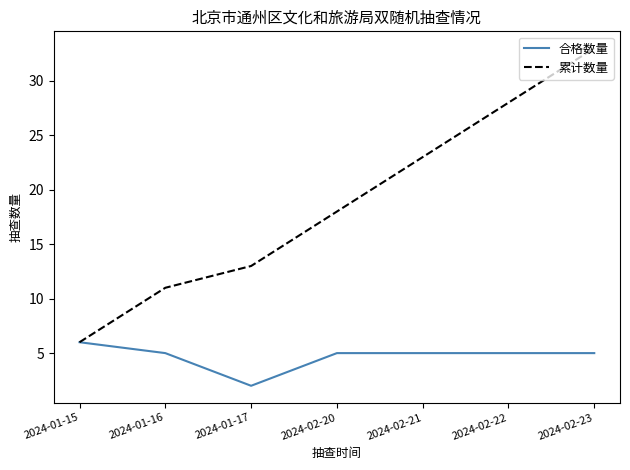

Which series has the widest spread of values?

累计数量